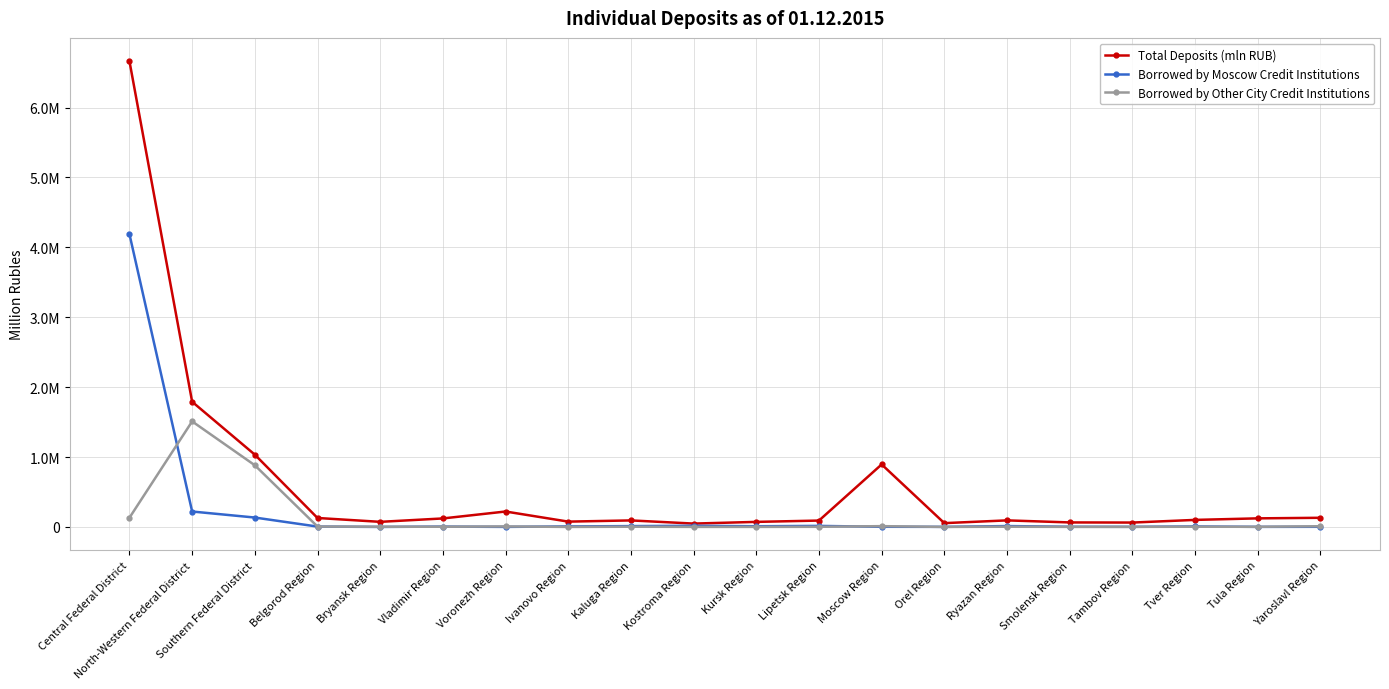

True or false: Borrowed by Moscow Credit Institutions and Total Deposits (mln RUB) cross at least once.

False